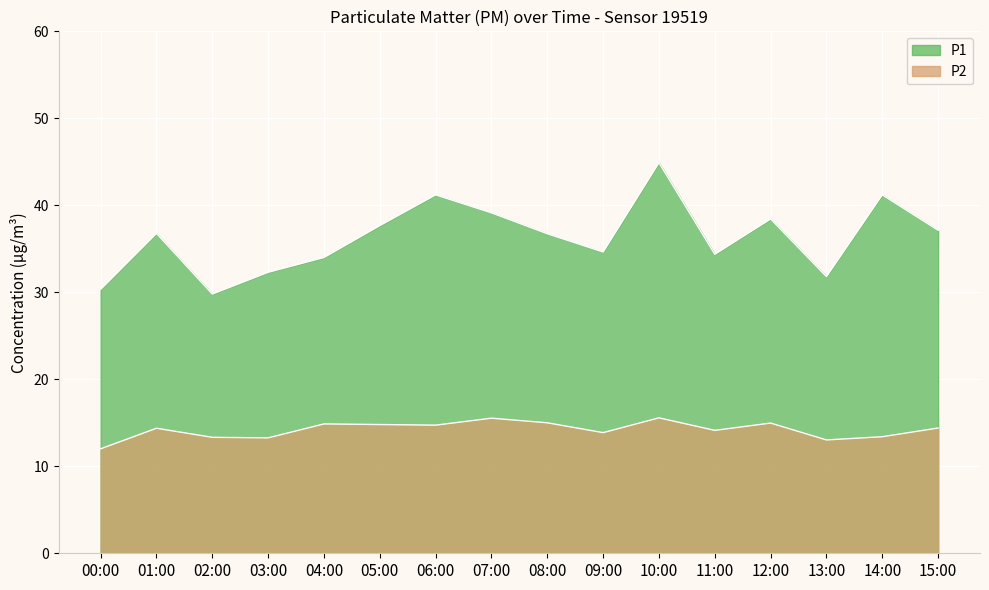

What is the maximum value for P2?

15.5